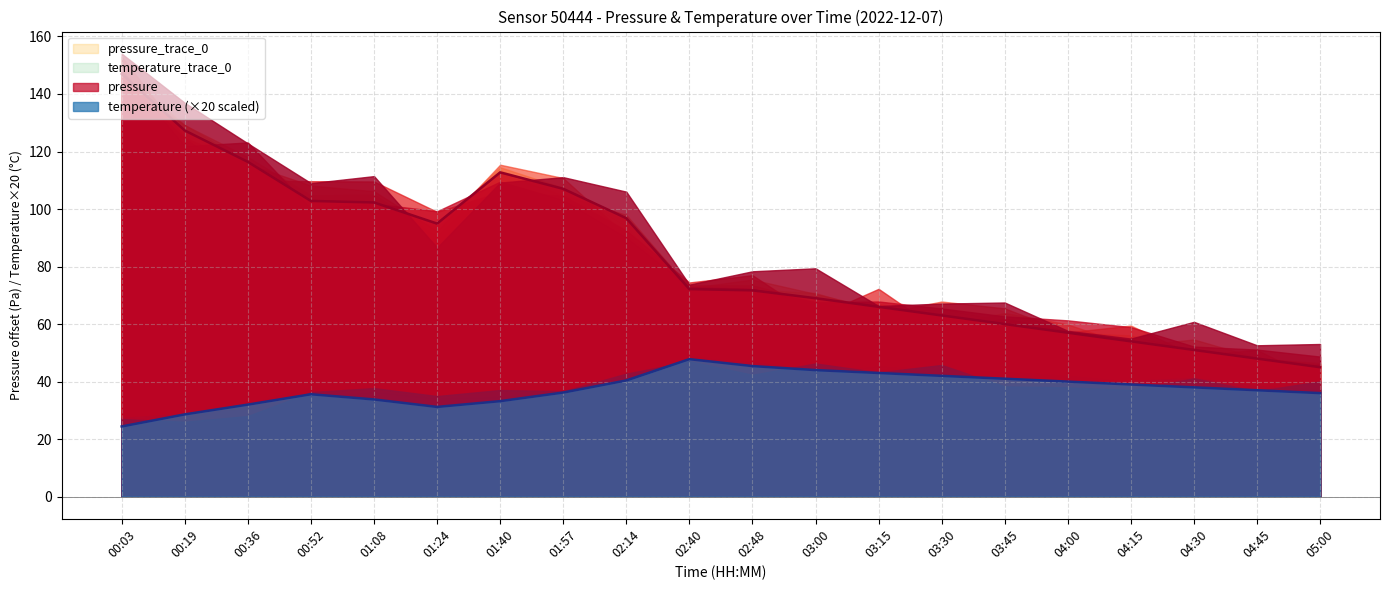

What is the maximum value for pressure?

147.0